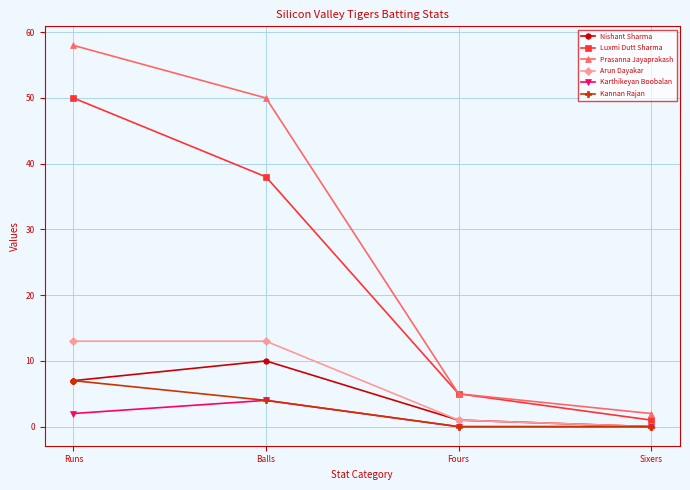

True or false: Prasanna Jayaprakash and Arun Dayakar intersect in this chart.

False